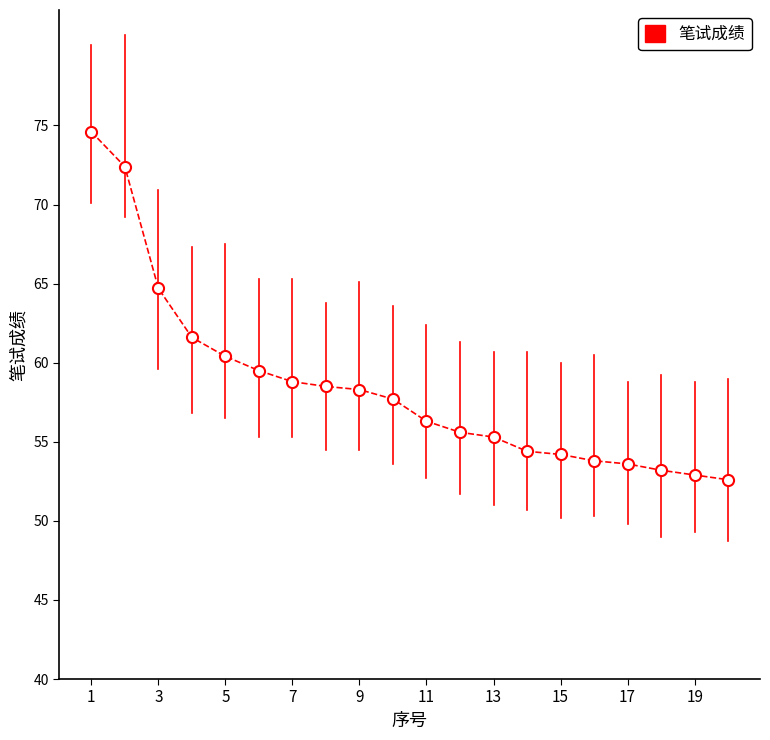

What is the average value?

58.4